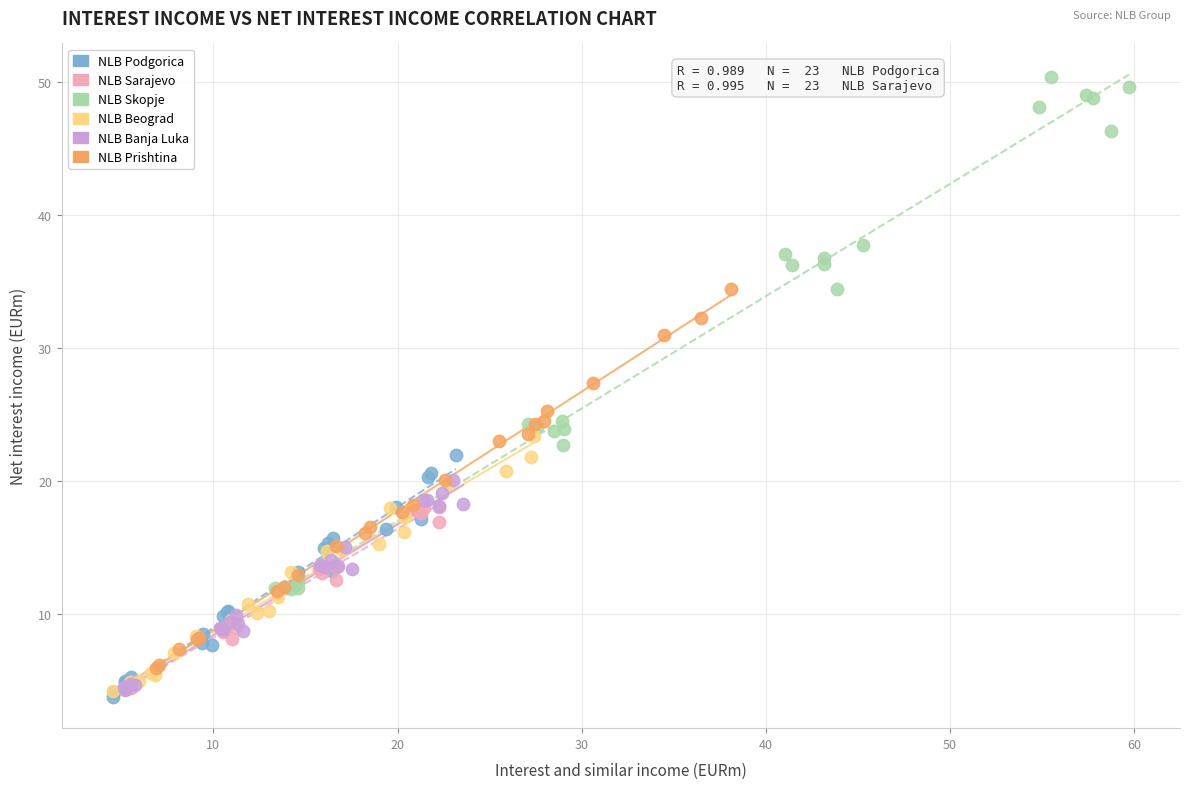

Which series reaches the minimum Y coordinate?

NLB Podgorica